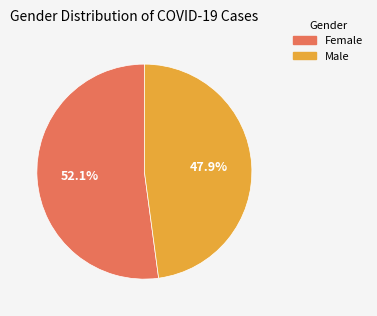

To the nearest percent, what percentage of the pie is Female?

52%